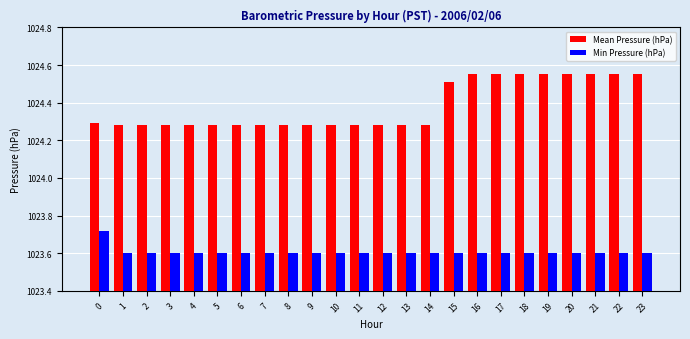

Which series has the largest total across all categories?

Mean Pressure (hPa)